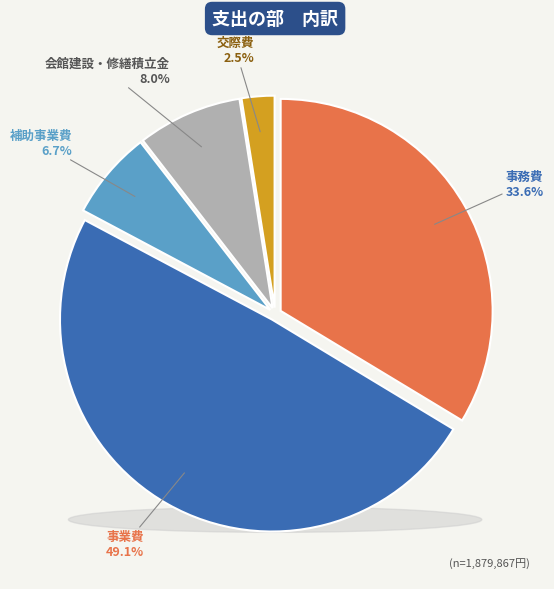

Which category has the biggest portion of the pie?

事業費